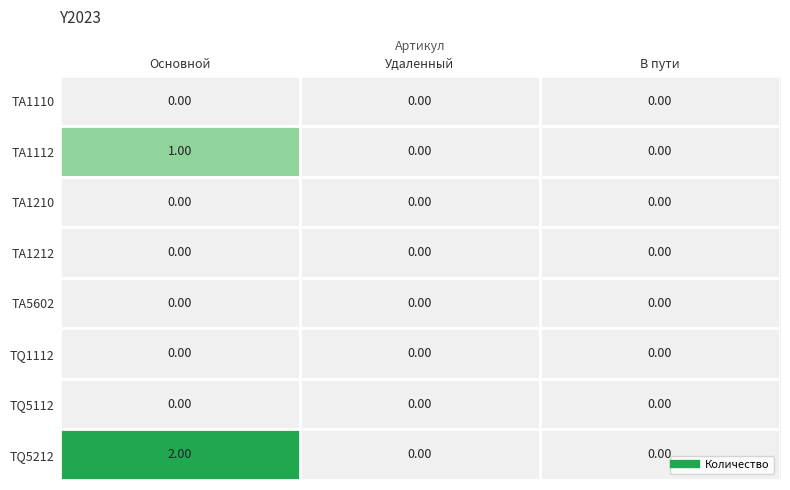

Which series has the largest total across all categories?

TQ5212